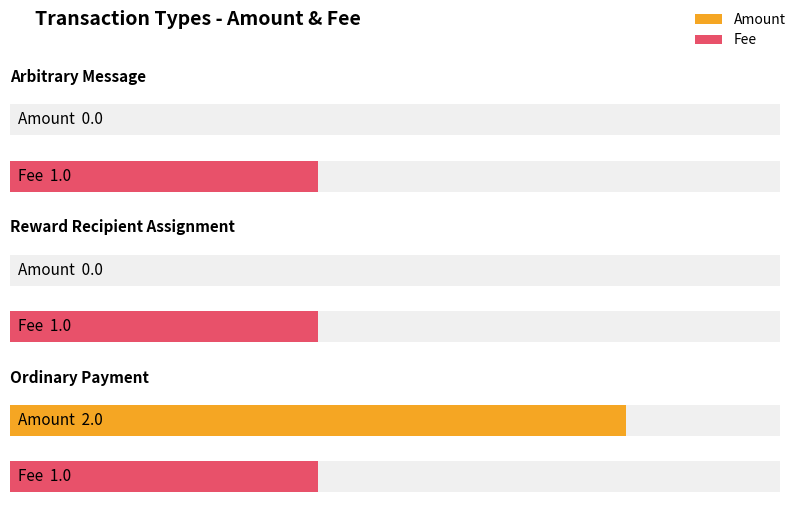

Rank the categories by Amount value from highest to lowest.

Ordinary Payment, Arbitrary Message, Reward Recipient Assignment